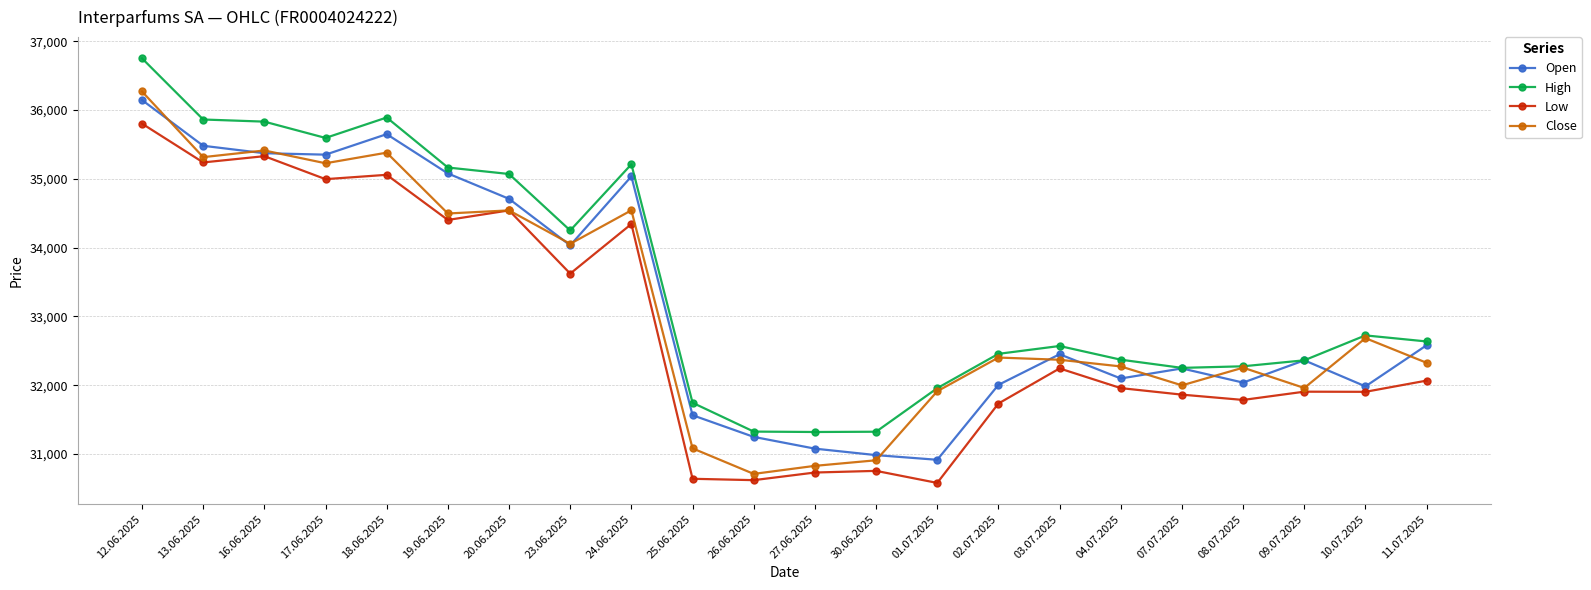

True or false: Low and High cross at least once.

False